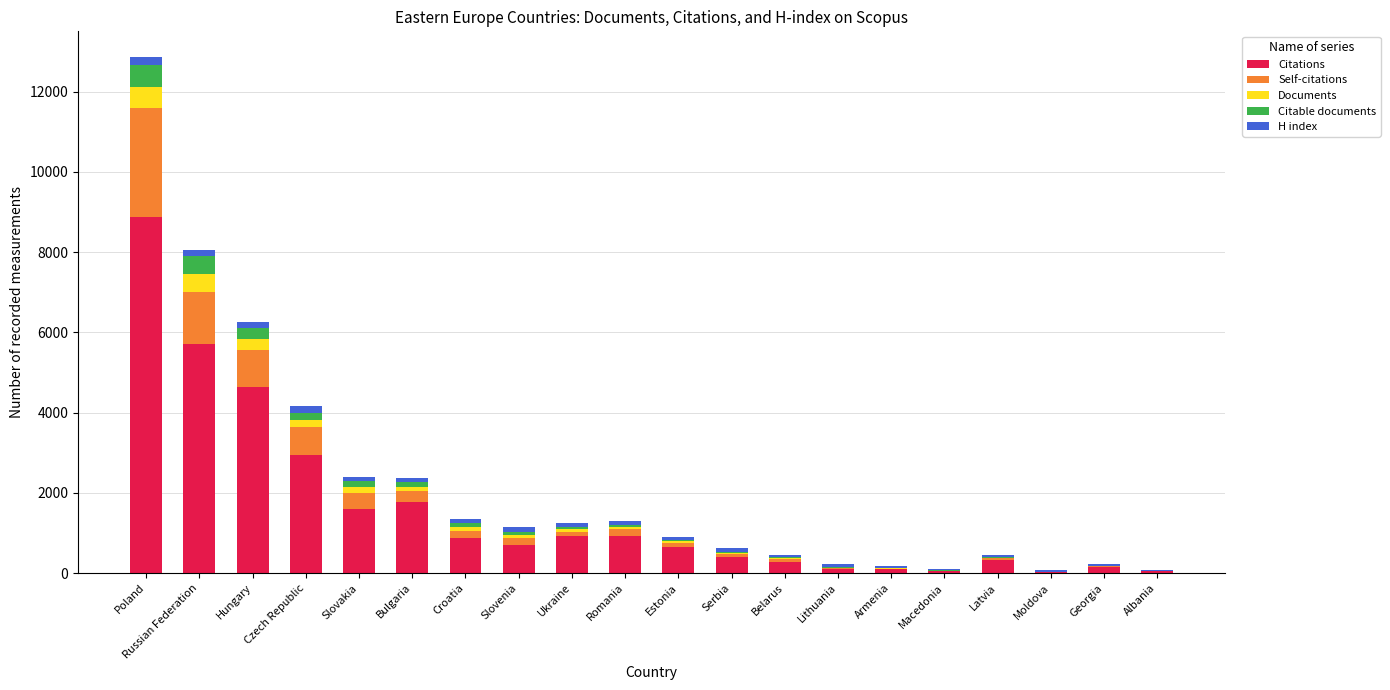

True or false: Citations has a value of 703 at Slovenia.

True